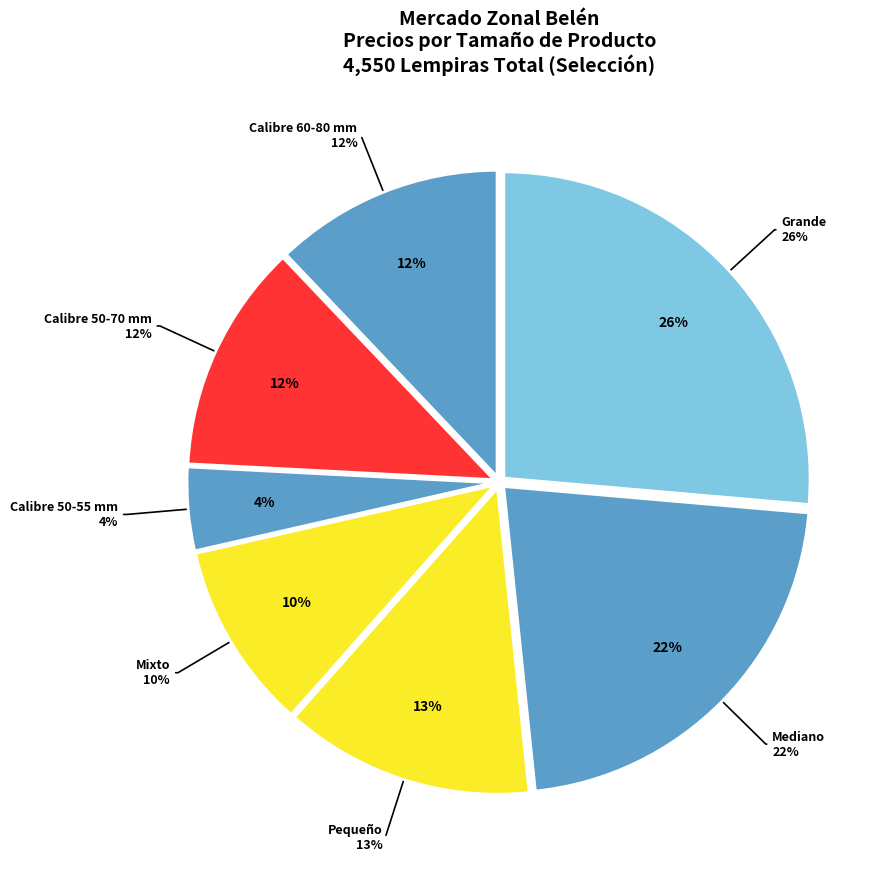

How many segments does this pie chart have?

7